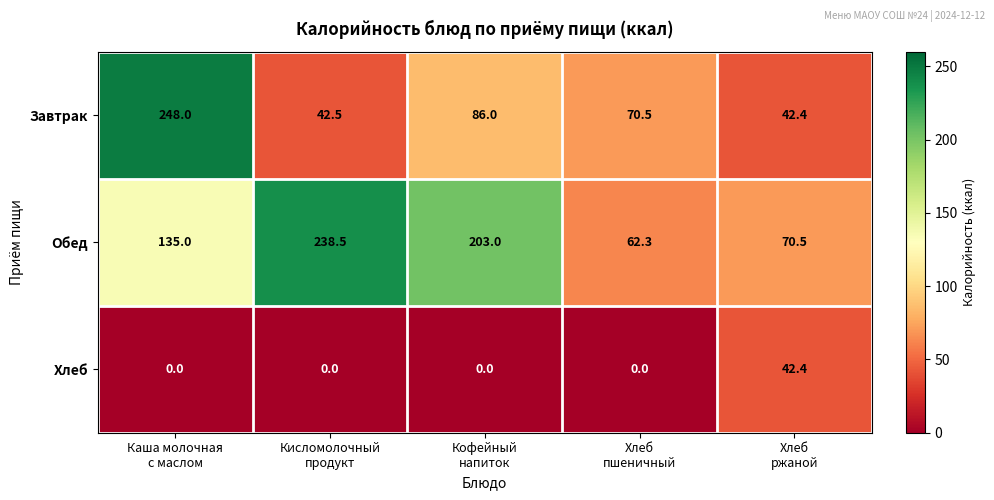

Which series has the largest total across all categories?

Обед